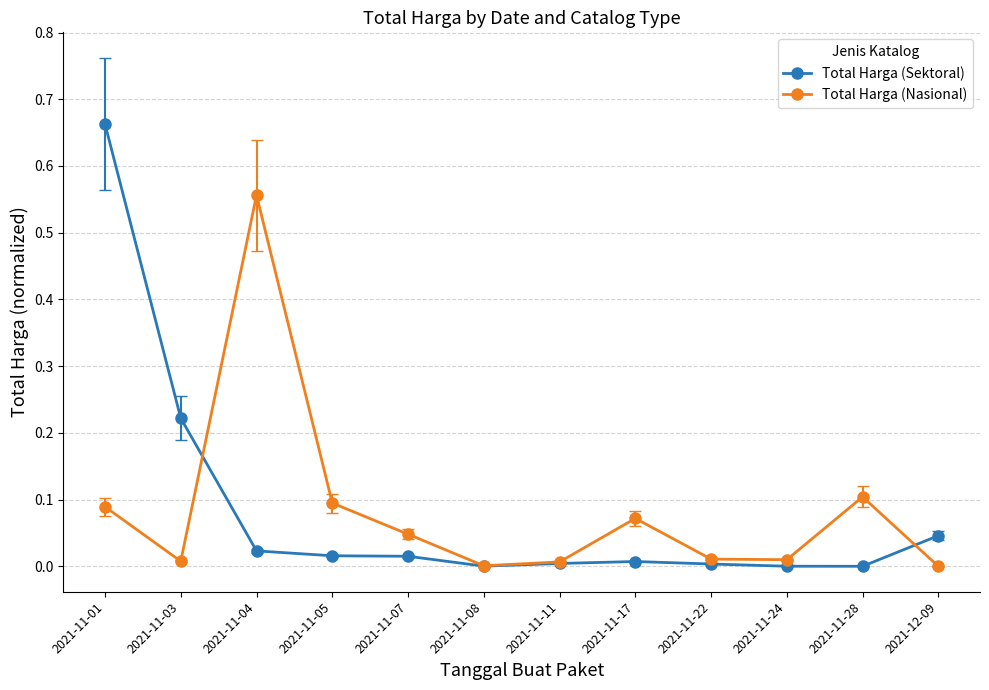

Where is the first local minimum for Total Harga (Nasional)?

2021-11-03